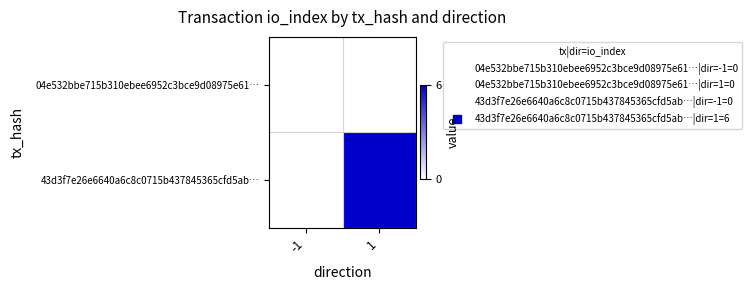

Rank the series at 1 from highest to lowest value.

43d3f7e26e6640a6c8c0715b437845365cfd5ab…, 04e532bbe715b310ebee6952c3bce9d08975e61…